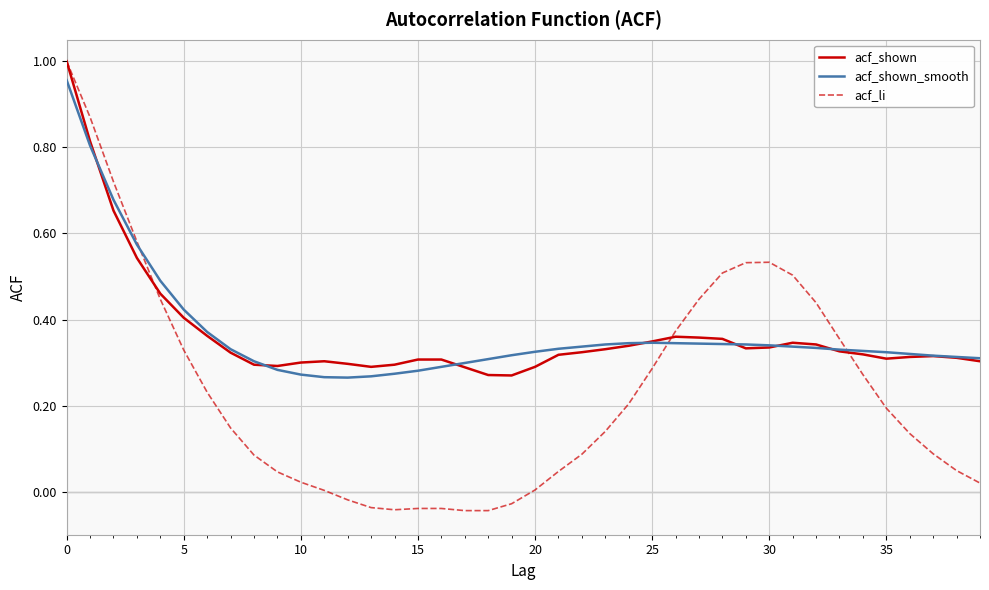

Which series has the widest spread of values?

acf_li